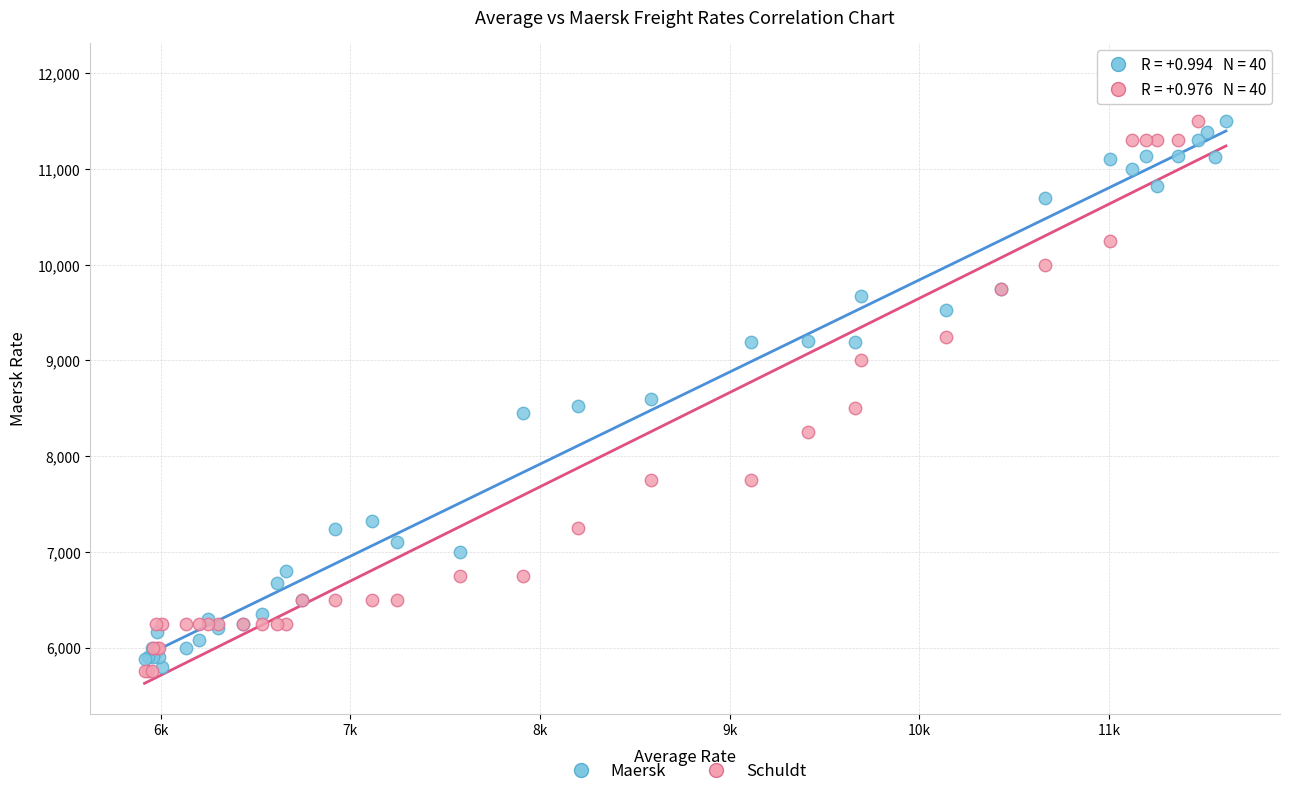

In the Schuldt series, what Y value is closest to 8875?

9000